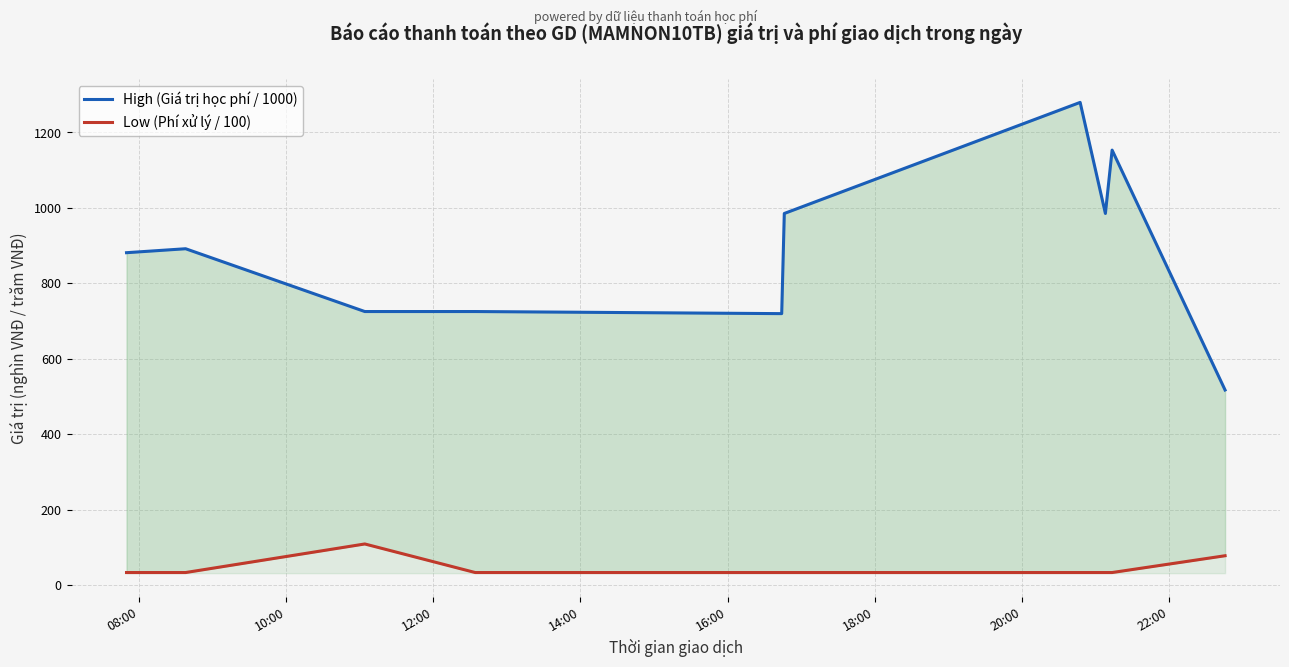

True or false: Low (Phí xử lý / 100) and High (Giá trị học phí / 1000) cross at least once.

False